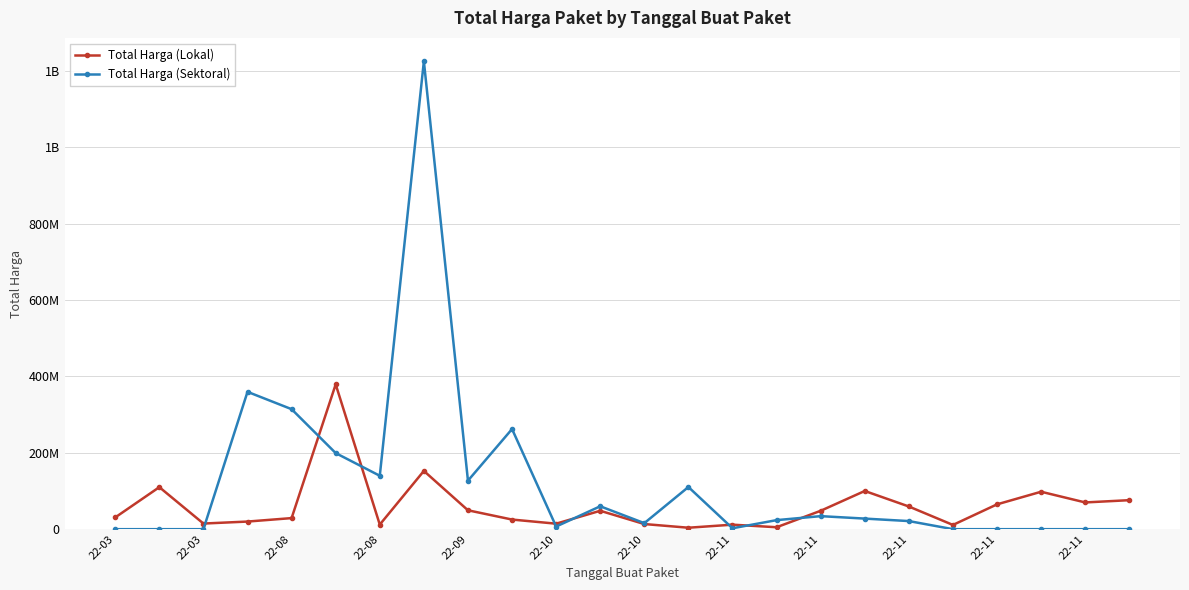

Does the chart have visible grid lines?

Yes